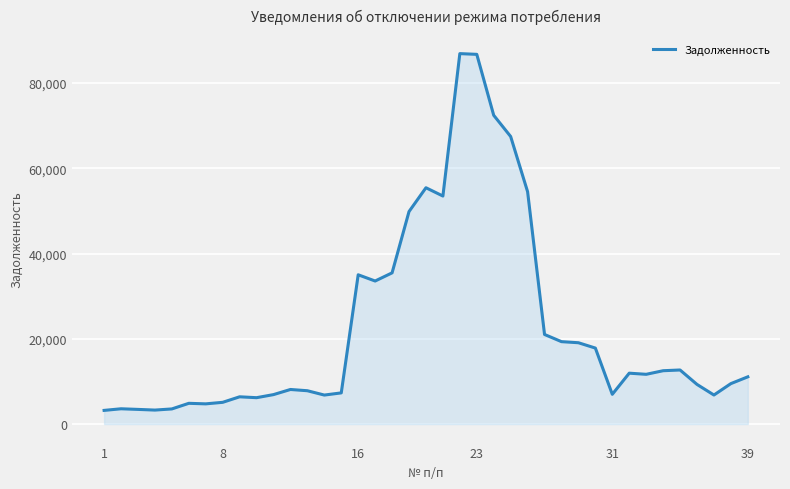

What is the minimum value shown in the chart?

3205.0